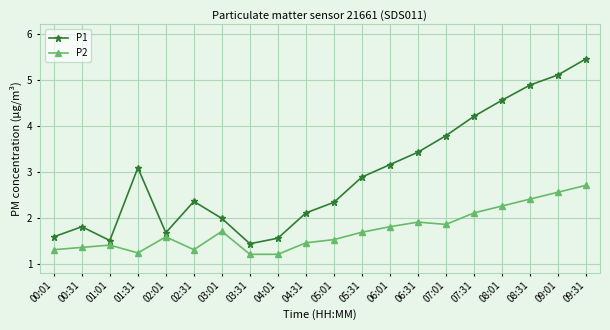

How many distinct data groups are displayed?

2